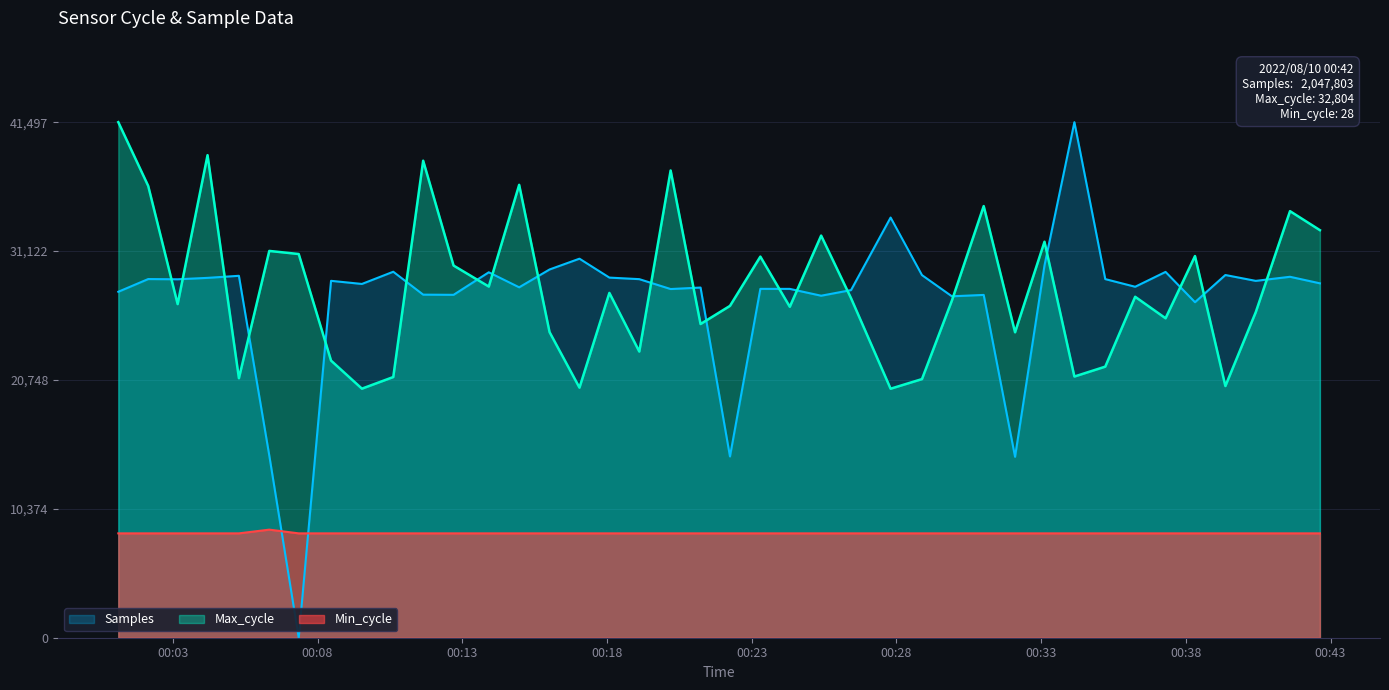

What is the minimum value for Min_cycle?

8400.0